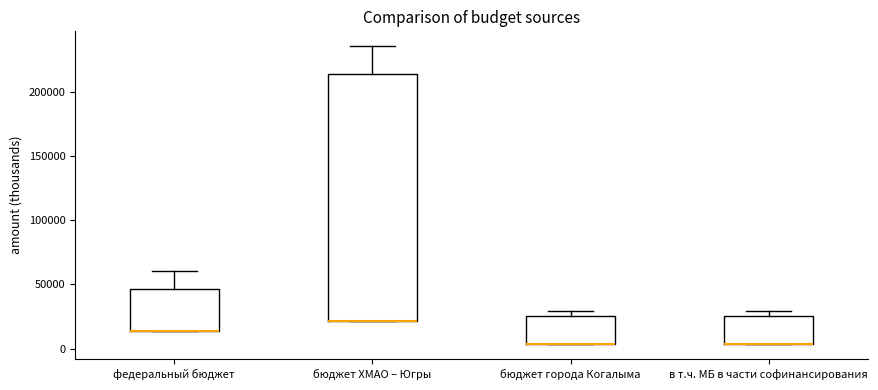

Which box is the tallest, from its lower edge to its upper edge?

бюджет ХМАО – Югры